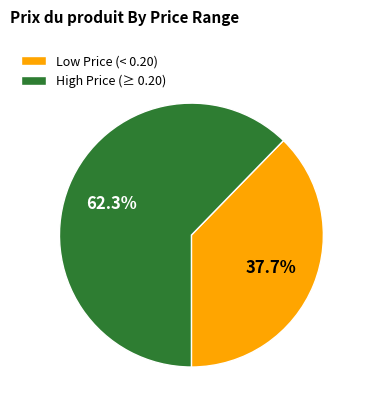

Is High Price (≥ 0.20) the majority of the pie?

Yes